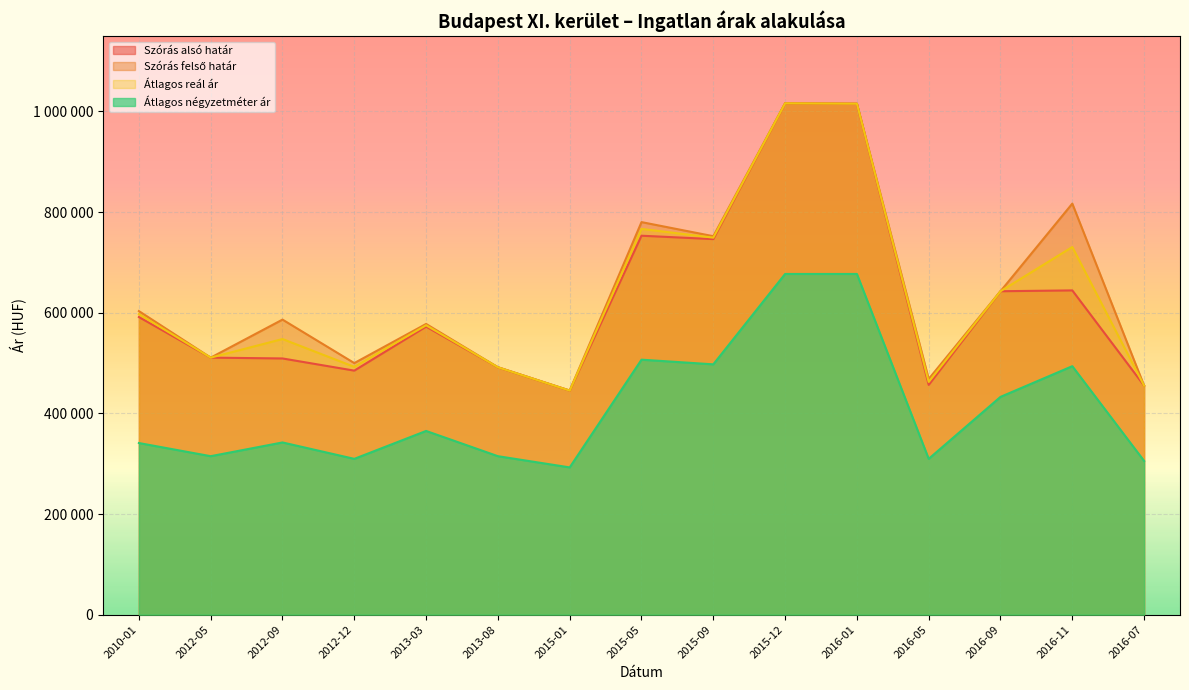

In Átlagos négyzetméter ár, how many points are higher than both neighbors (excluding endpoints)?

4